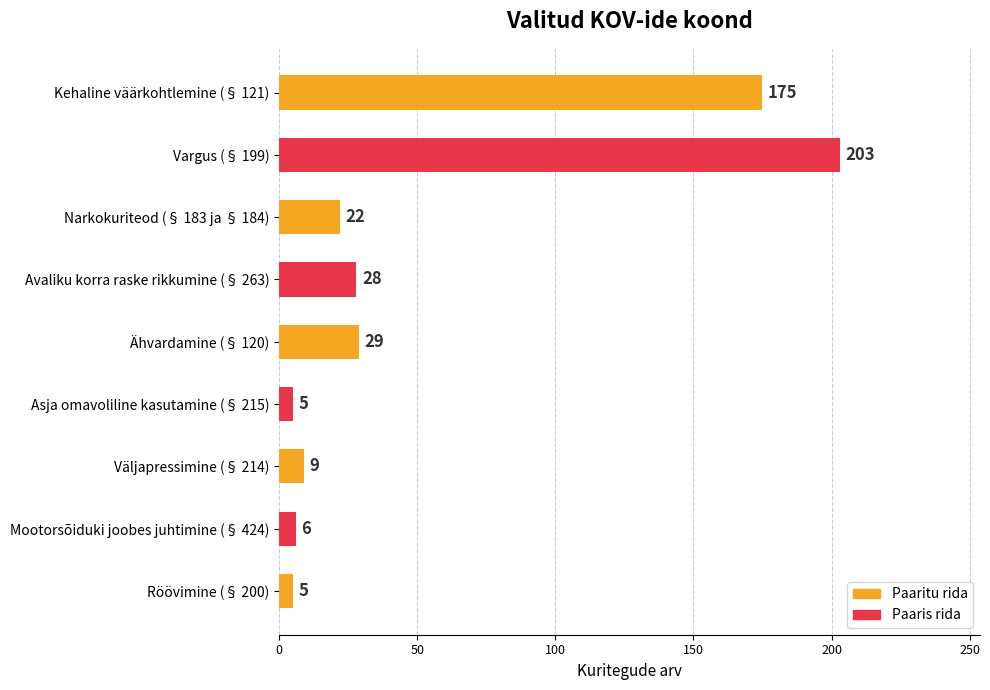

What is the sum of all values?

482